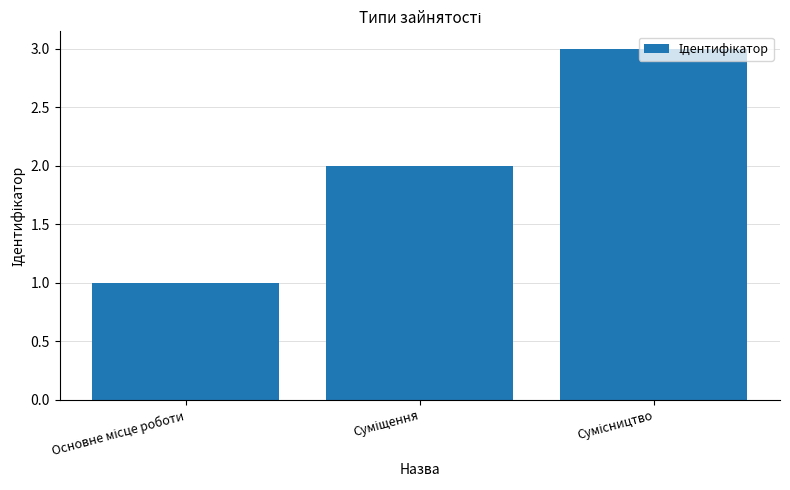

What is the maximum value shown in the chart?

3